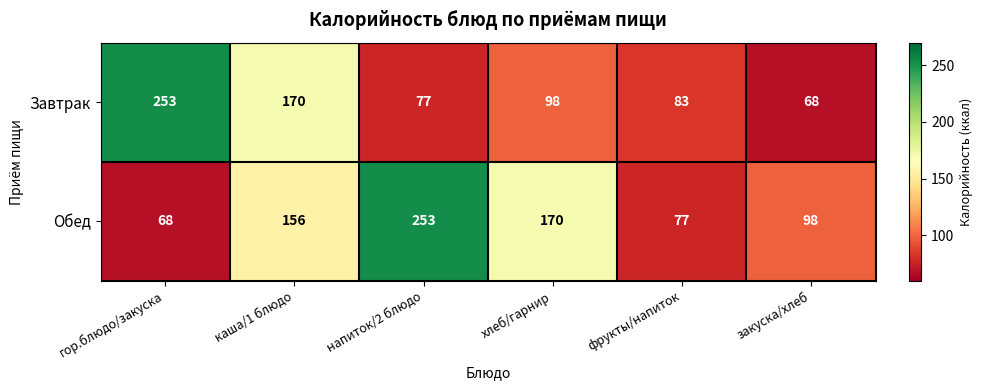

Is it true that Обед equals 24 at закуска/хлеб?

False